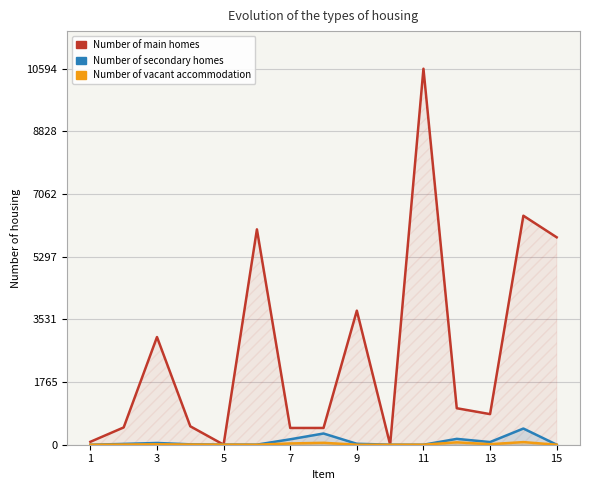

Which category has the lowest value in the Number of vacant accommodation series?

1